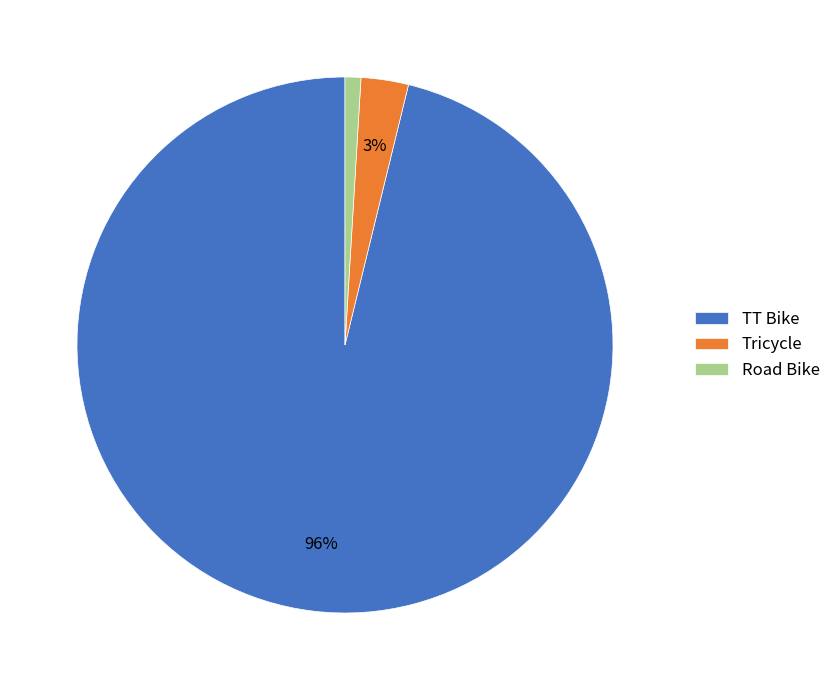

Rank the categories by value from lowest to highest.

Road Bike, Tricycle, TT Bike